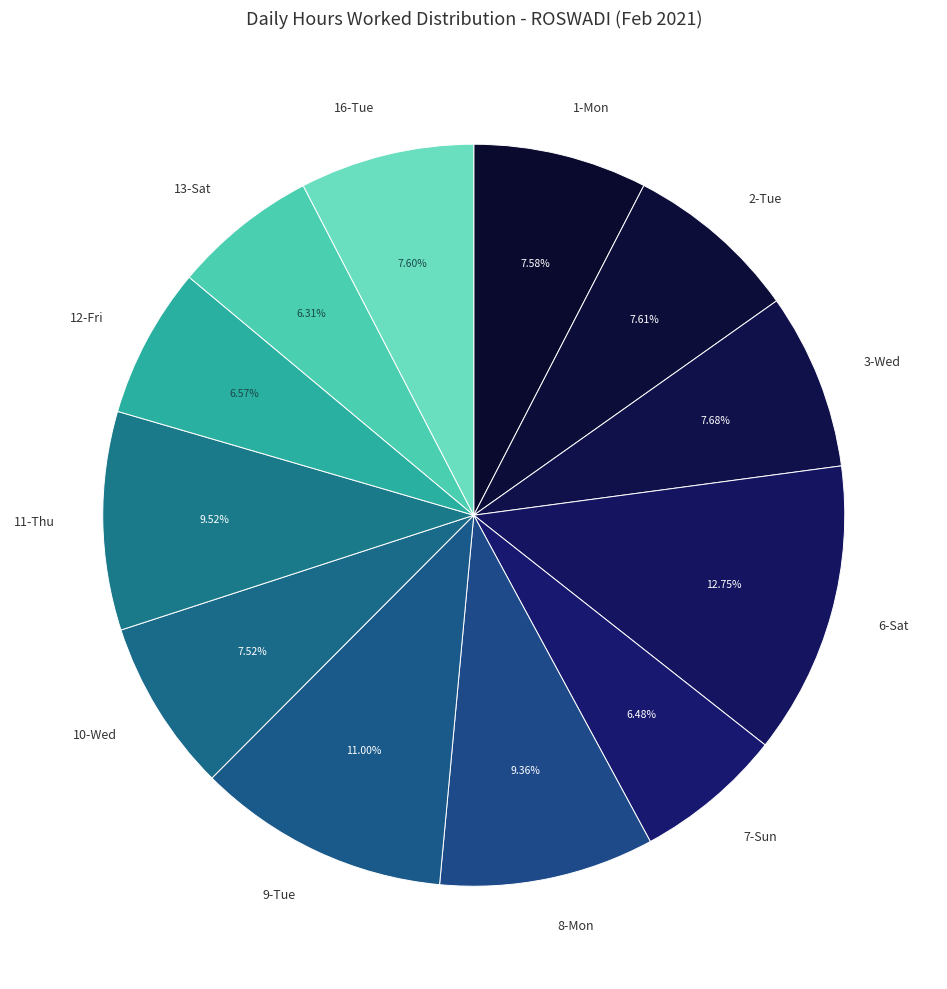

What is the total percentage of 11-Thu and 9-Tue?

20.5%